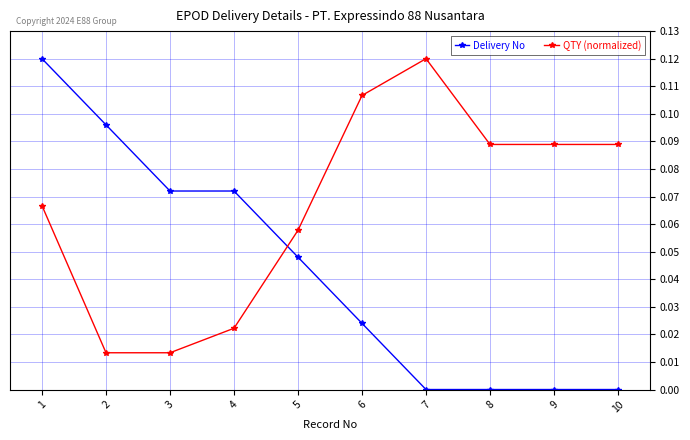

The value of QTY (normalized) at 7 is 0.0. True or false?

False